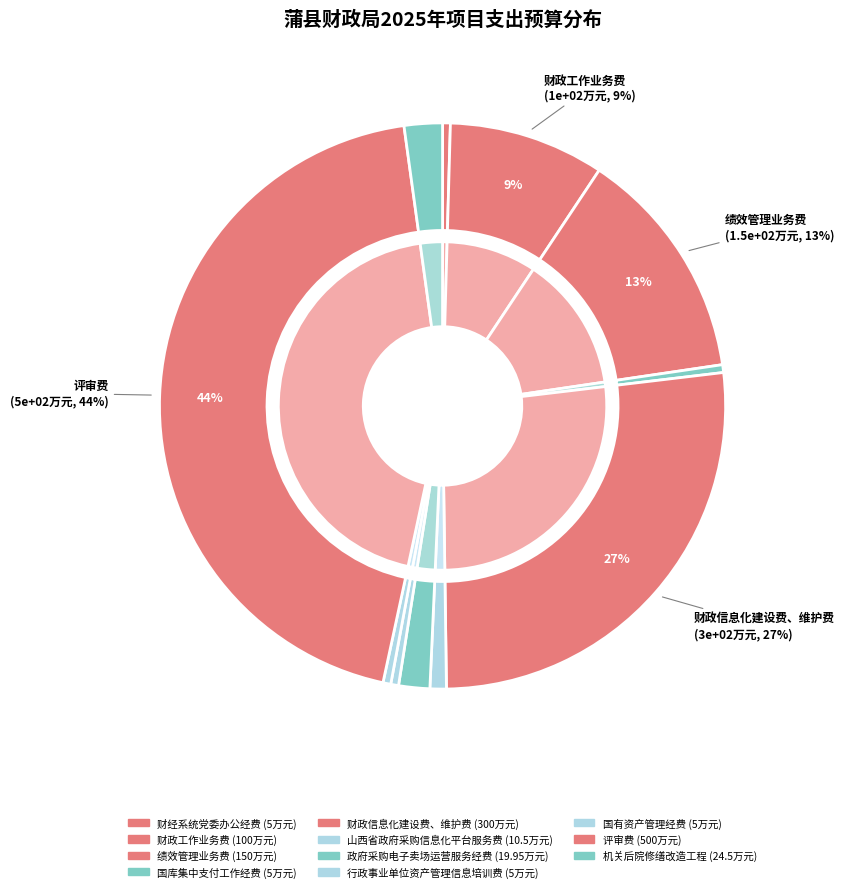

To the nearest percent, what is the difference between the largest and smallest slice percentages?

44%